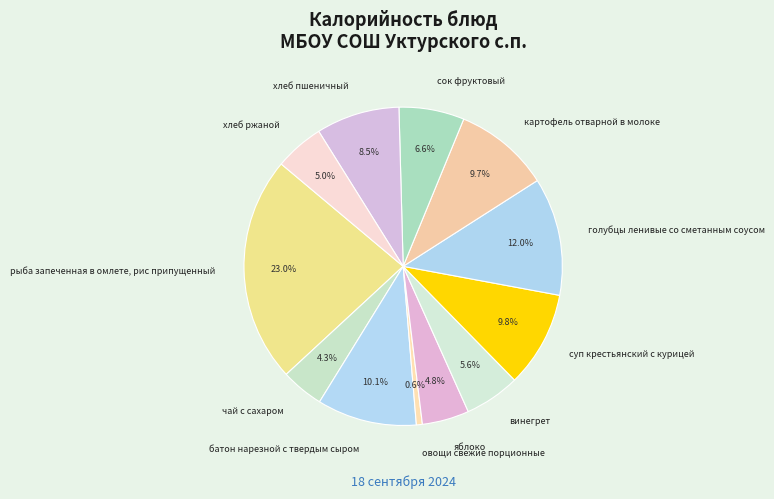

Which category has the smallest portion of the pie?

овощи свежие порционные